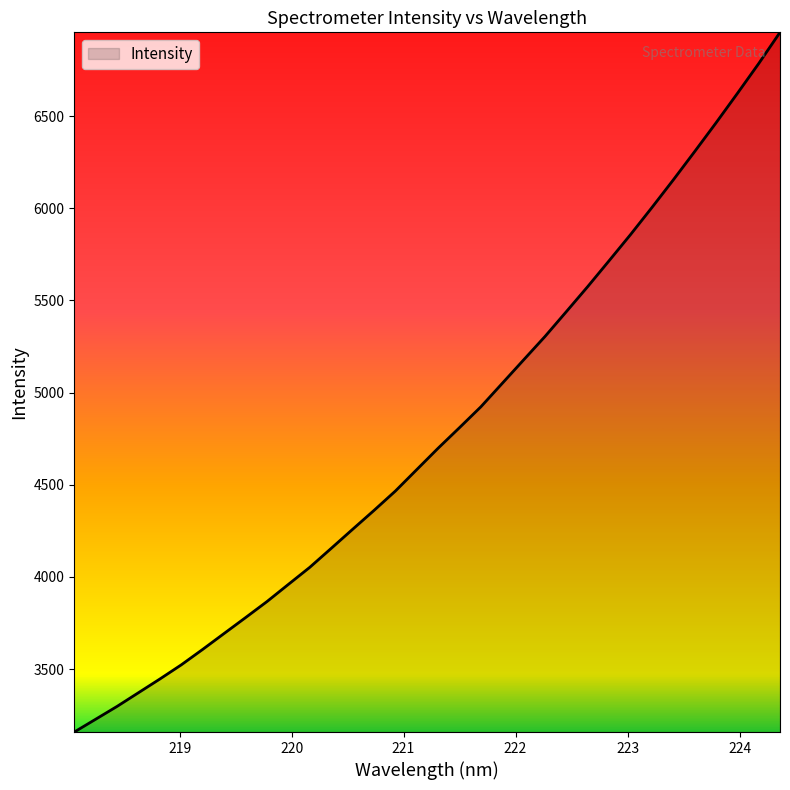

How many lines are shown in the chart?

1